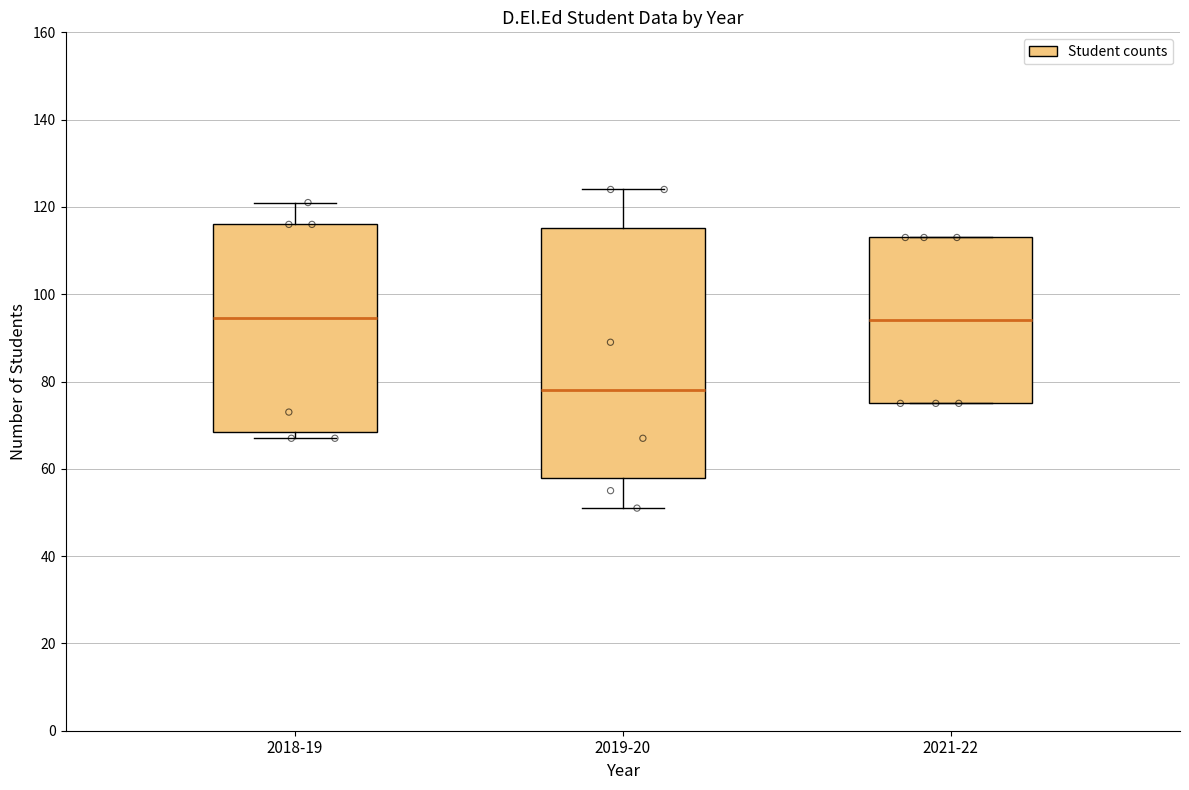

Where does the median line of the box for 2021-22 sit on the y-axis? The values are not printed on the chart, so give them approximately, as read against the axis.

94